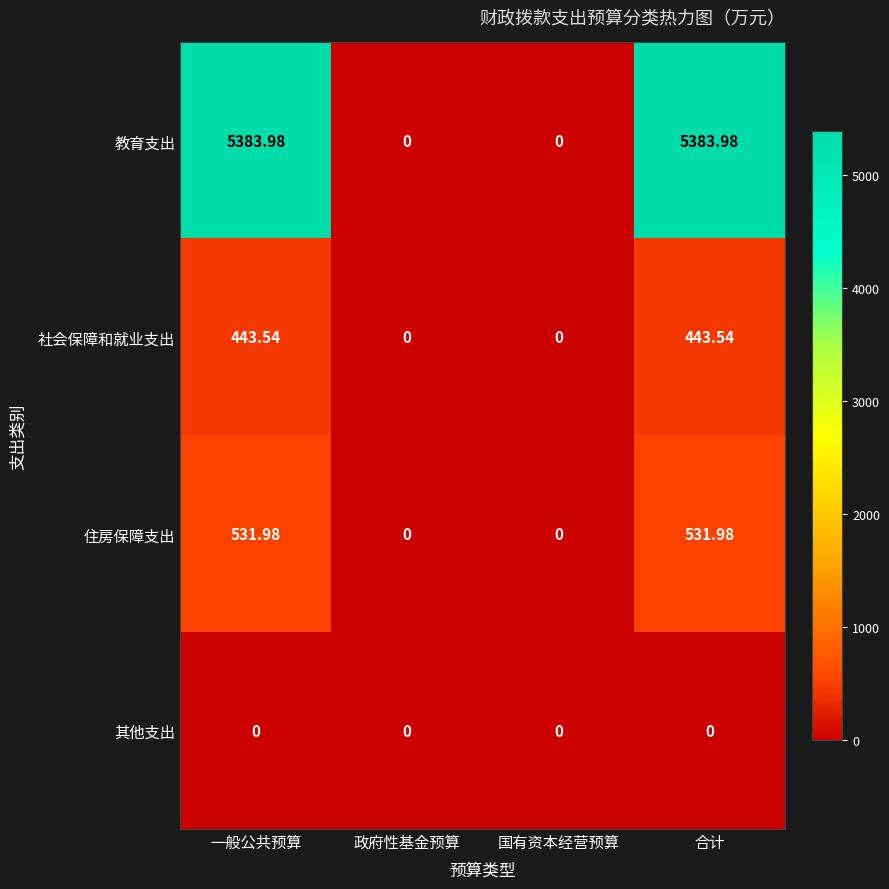

Which series changed the most between 政府性基金预算 and 合计?

教育支出